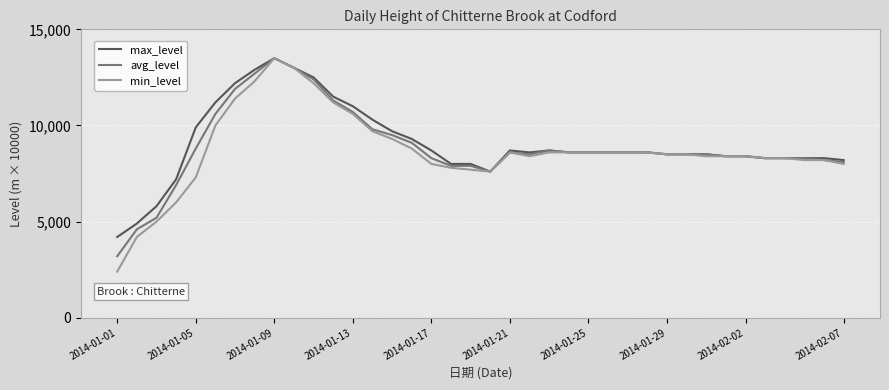

What is the maximum value for max_level?

13500.0